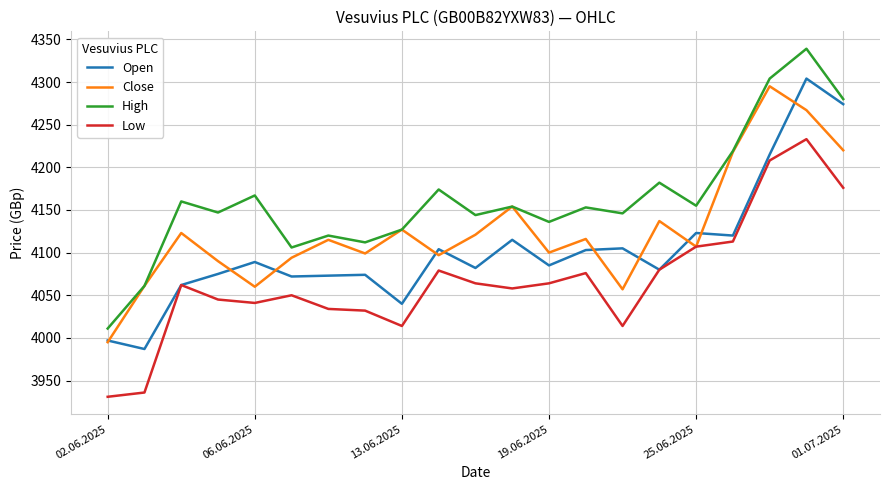

How many lines are shown in the chart?

4